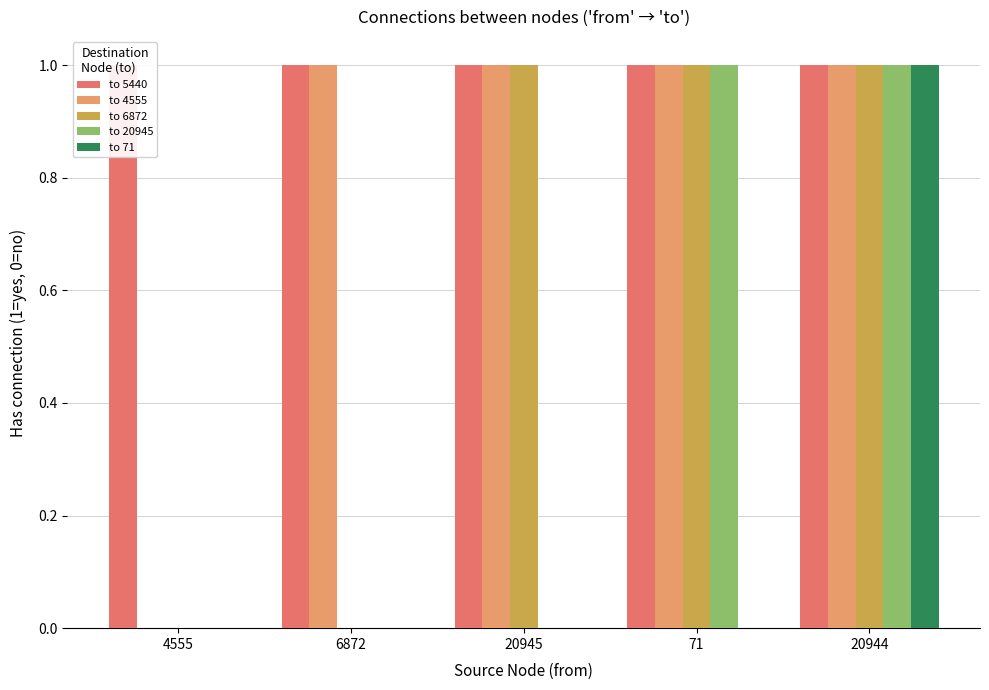

What is the maximum value shown in the chart?

1